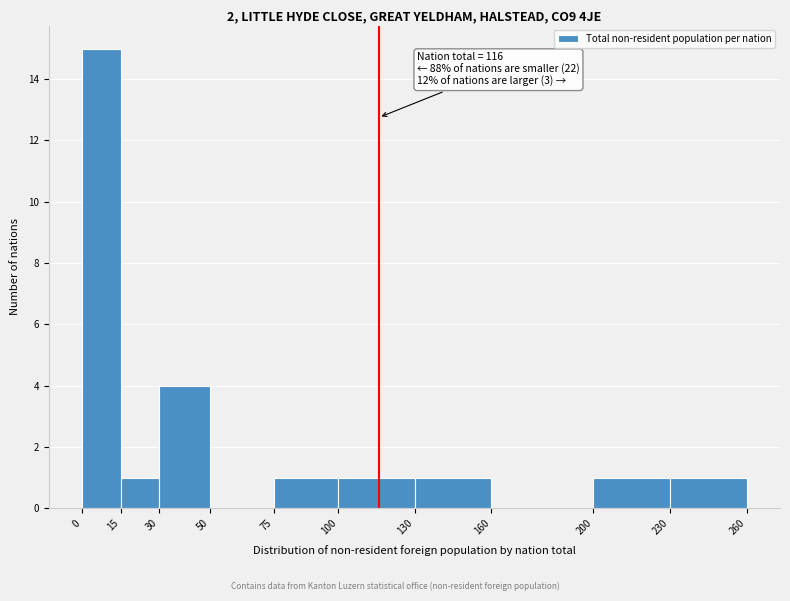

Which range on the x-axis has the tallest bar?

0 to 15